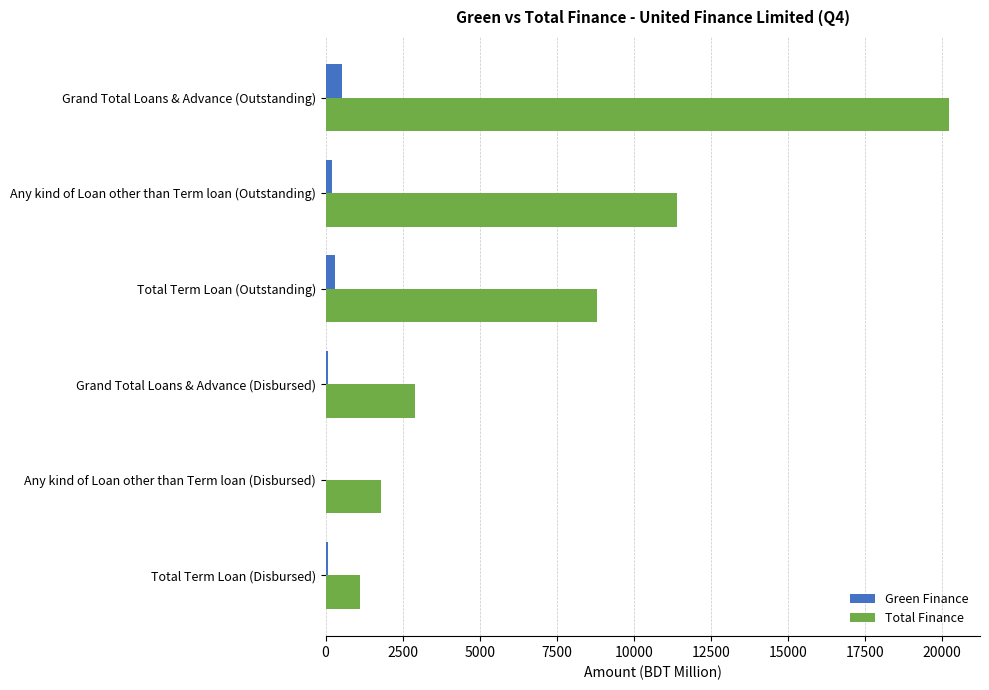

Where is Total Finance nearest to the value 10662?

Any kind of Loan other than Term loan (Outstanding)